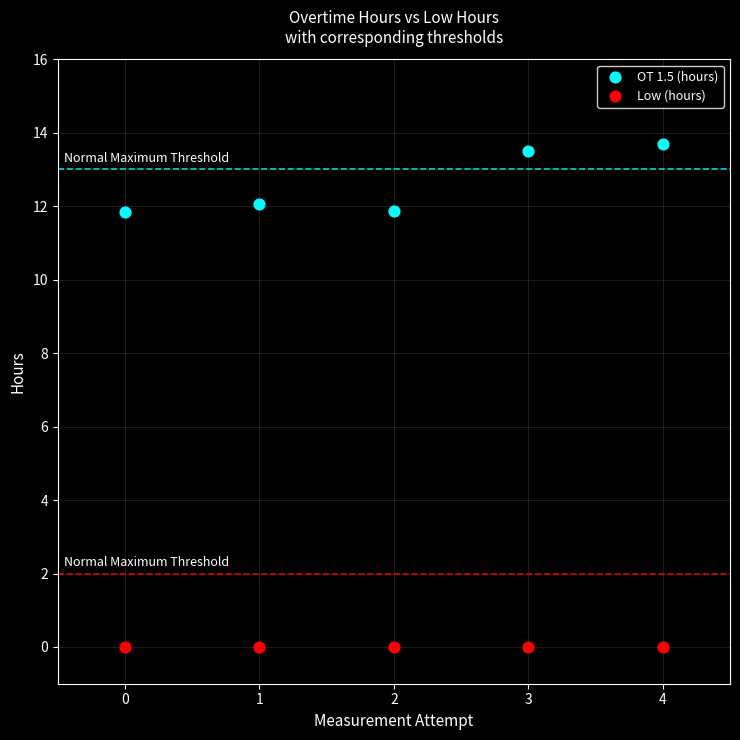

What are all the series names shown in the legend?

OT 1.5 (hours), Low (hours)